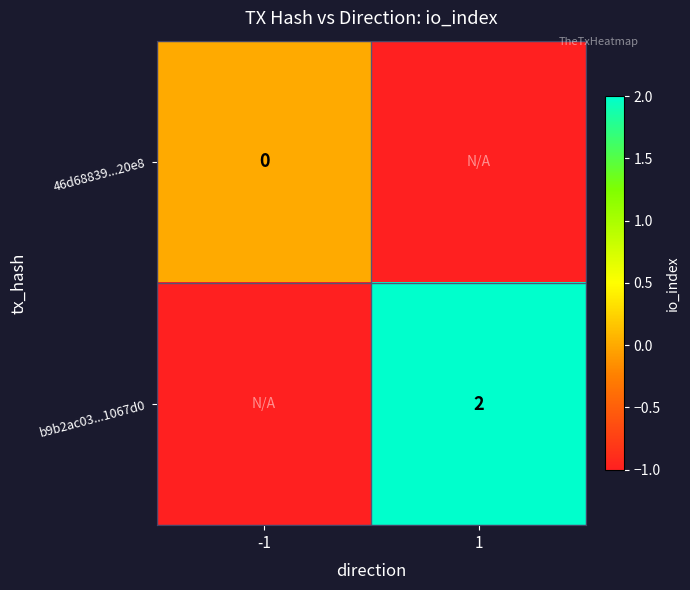

The b9b2ac03...1067d0 series shows 1 at 1. True or false?

False